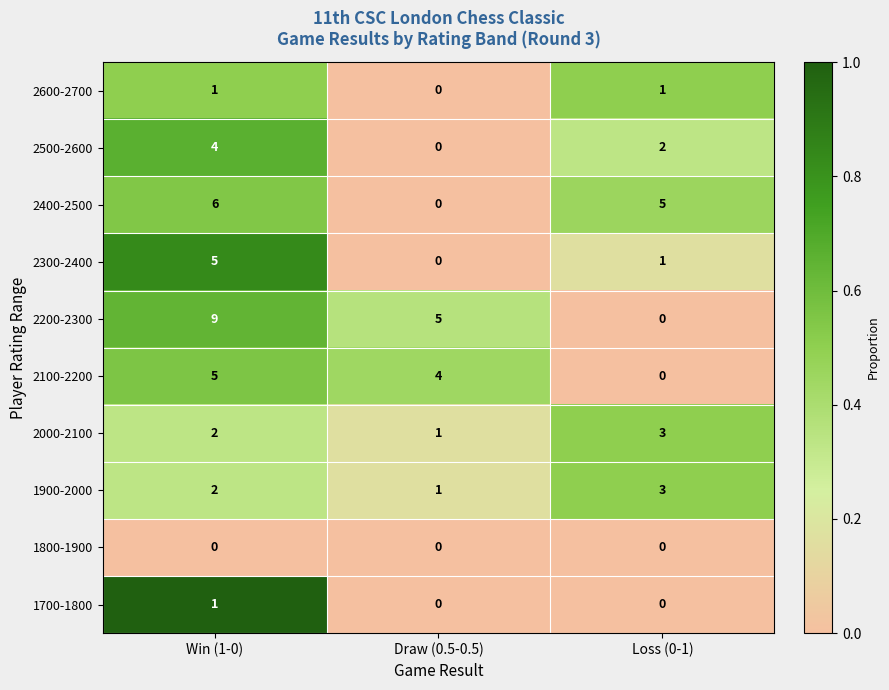

How many values in 2300-2400 are above zero?

2